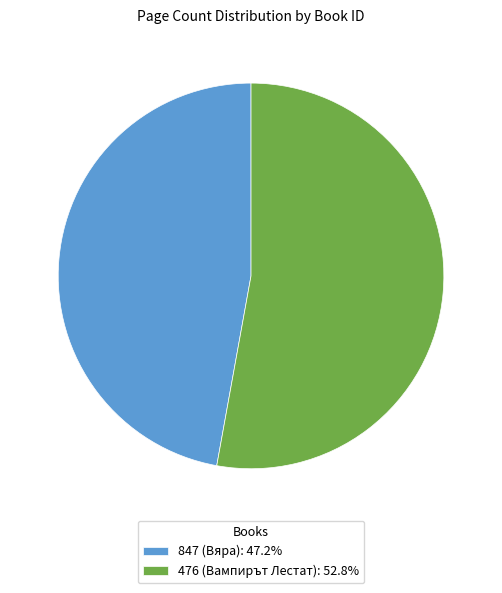

Approximately how many times larger is the value at 476 compared to 847?

1.1